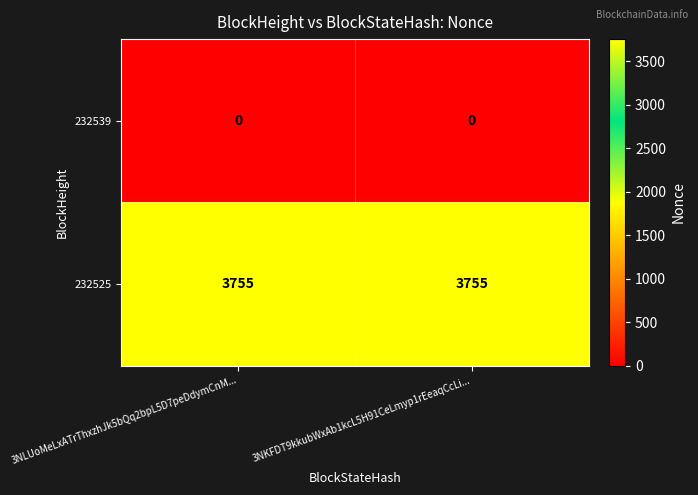

At how many categories does at least one series exceed 841?

2